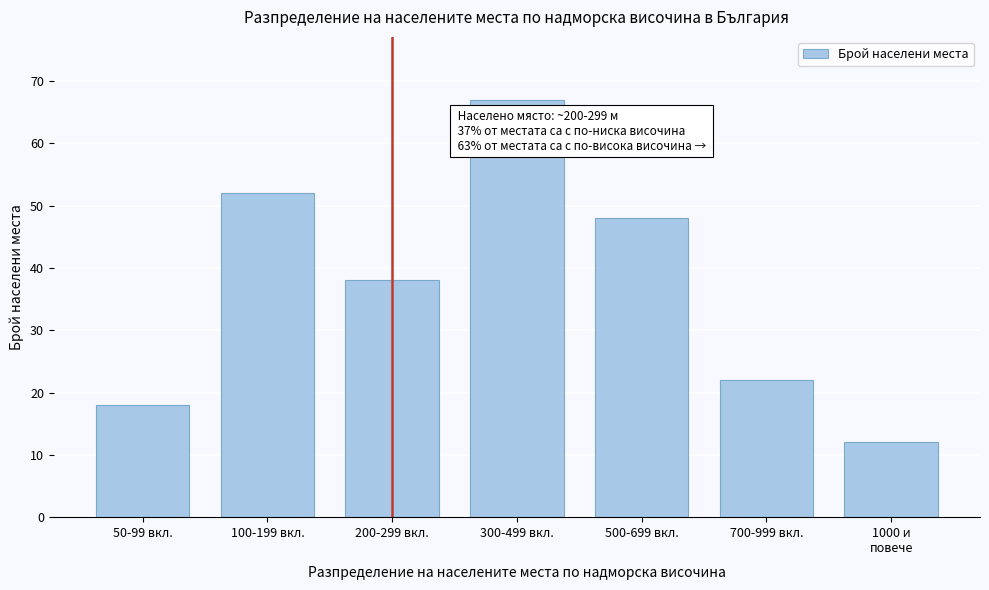

Reading right to left, list all the values displayed in this chart.

12	22	48	67	38	52	18